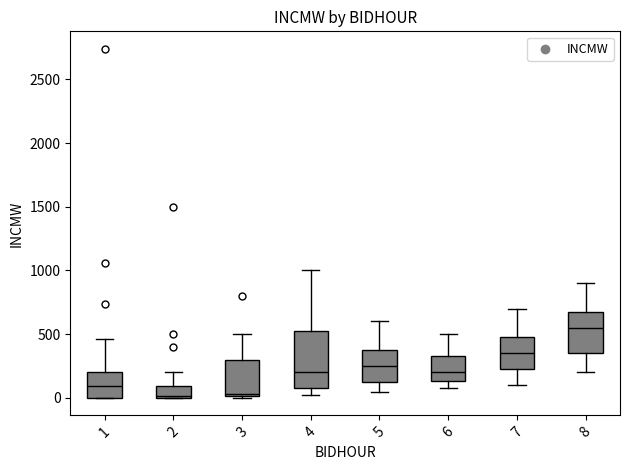

Comparing the boxes themselves (not the whiskers), which one is the tallest?

4